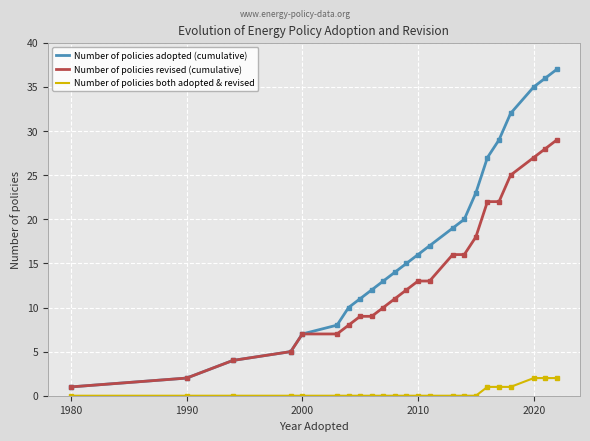

How many lines are shown in the chart?

3